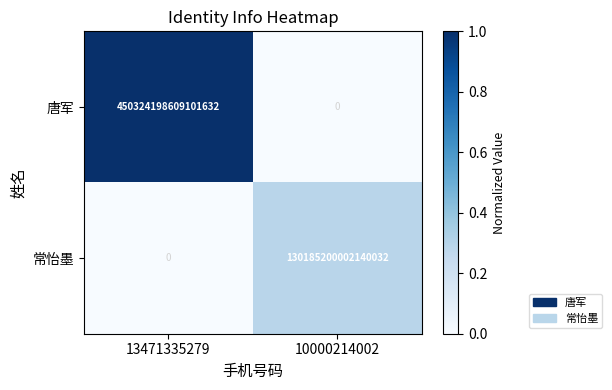

Which series has the largest total across all categories?

唐军